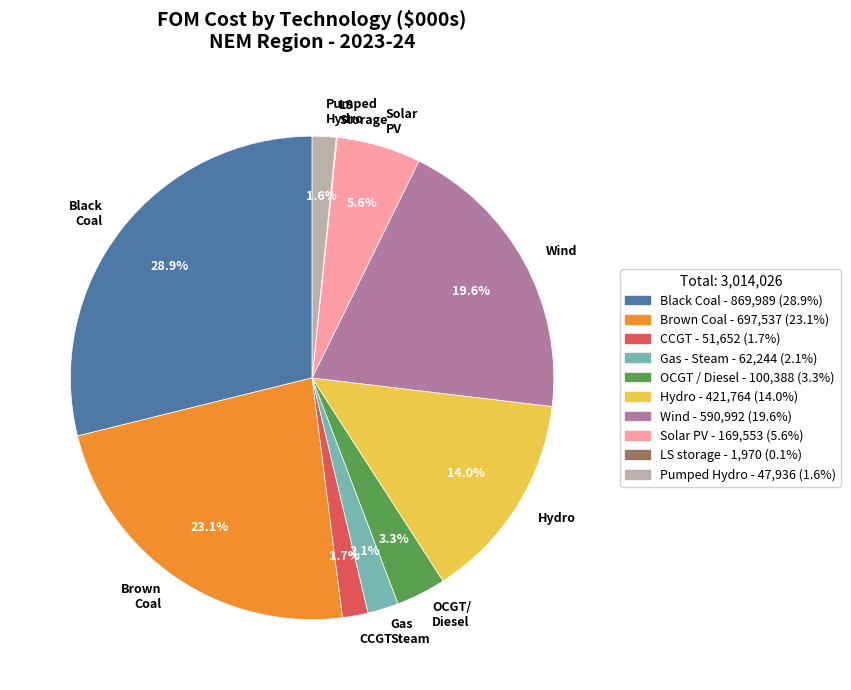

What portion of the pie excludes Black Coal?

71.1%